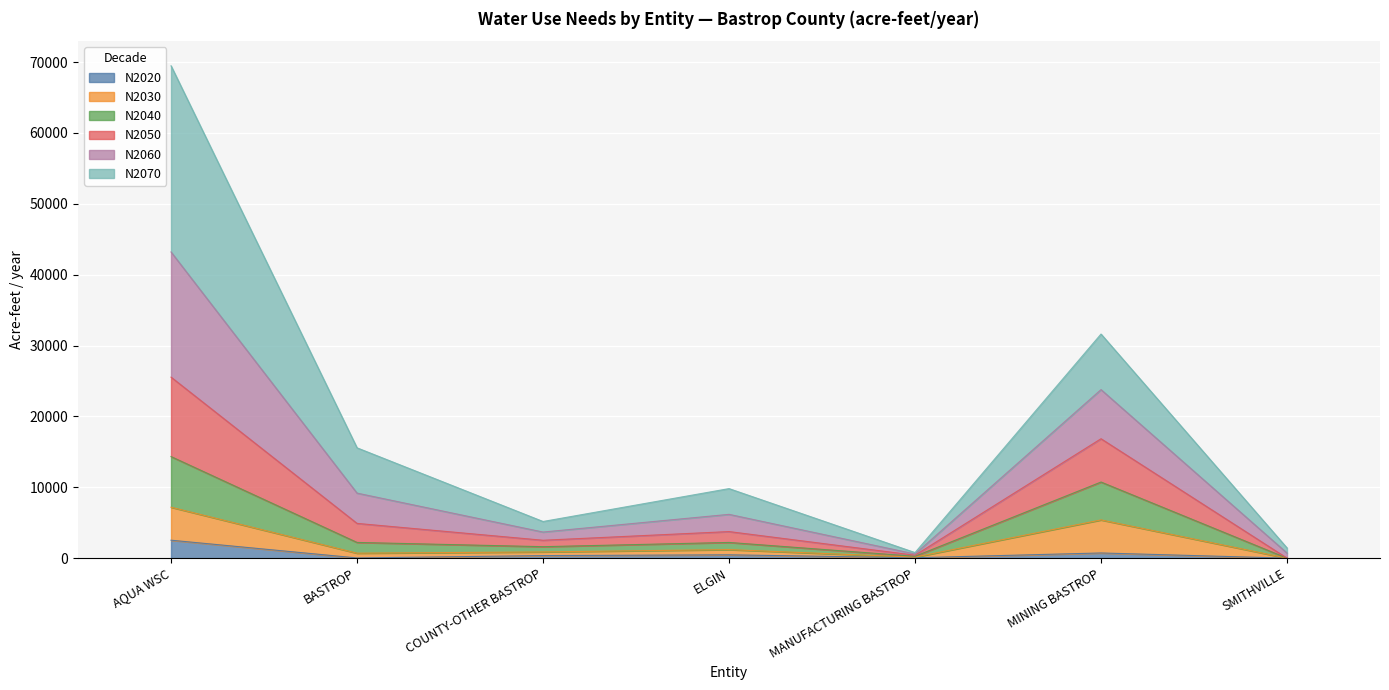

How many data points does each series have?

7